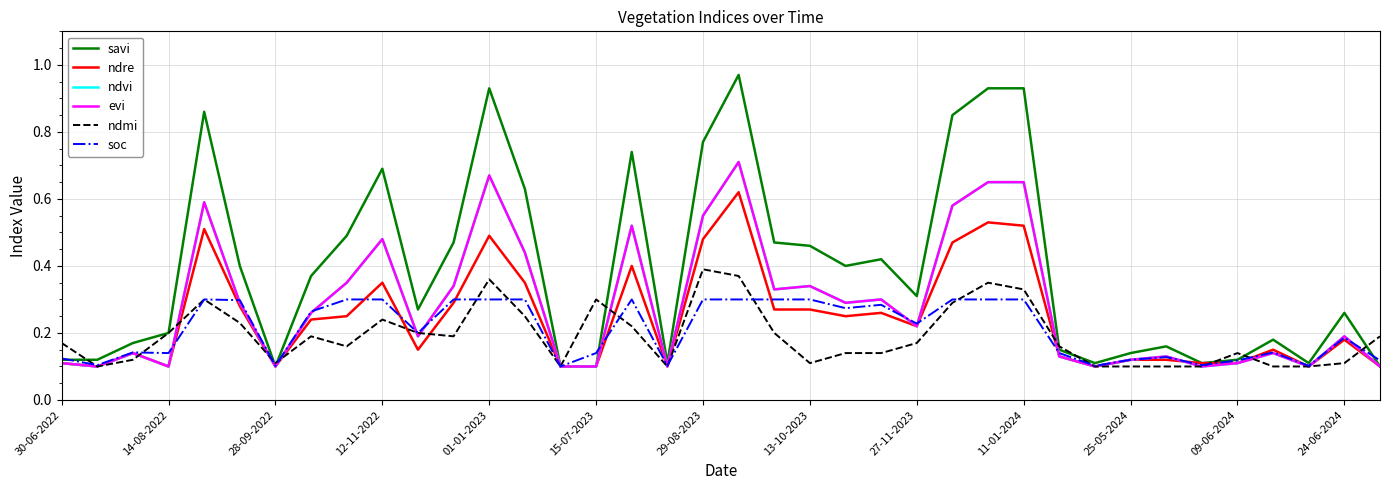

Which series has the largest total across all categories?

savi